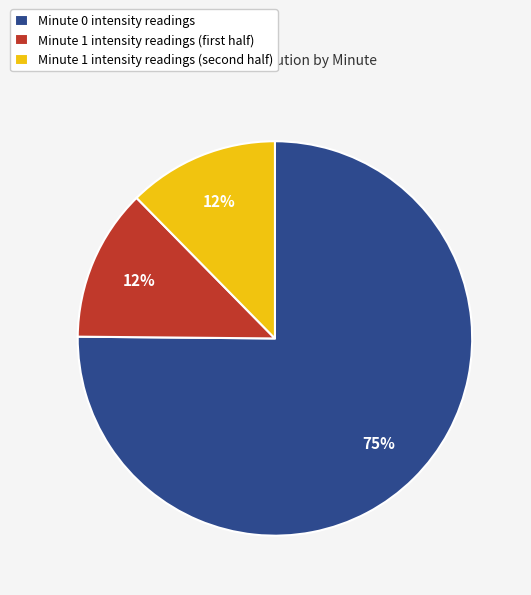

To the nearest percent, what is the average slice percentage?

33%